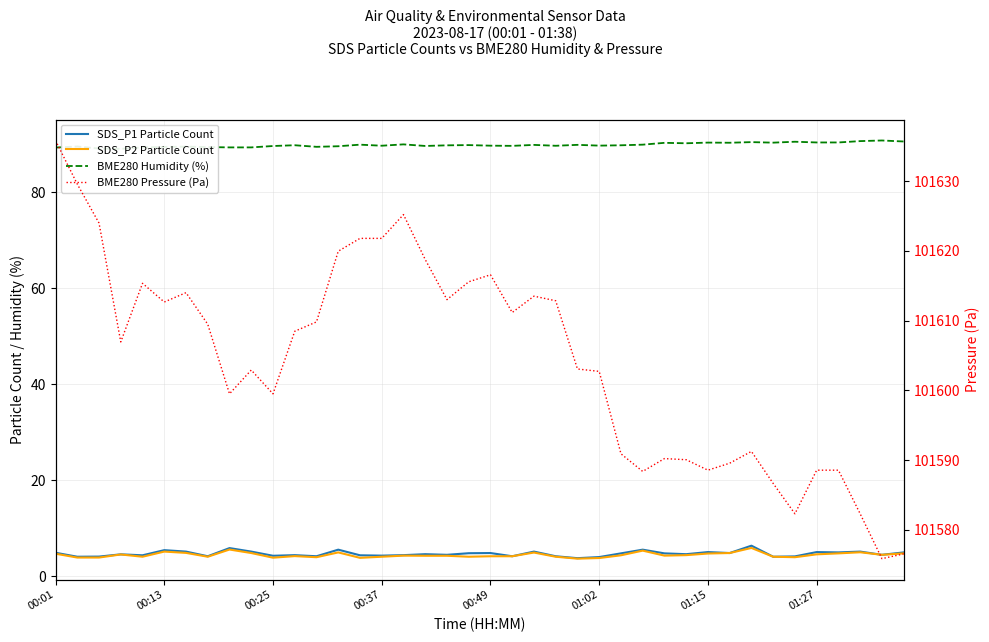

What position from the right is 26?

14